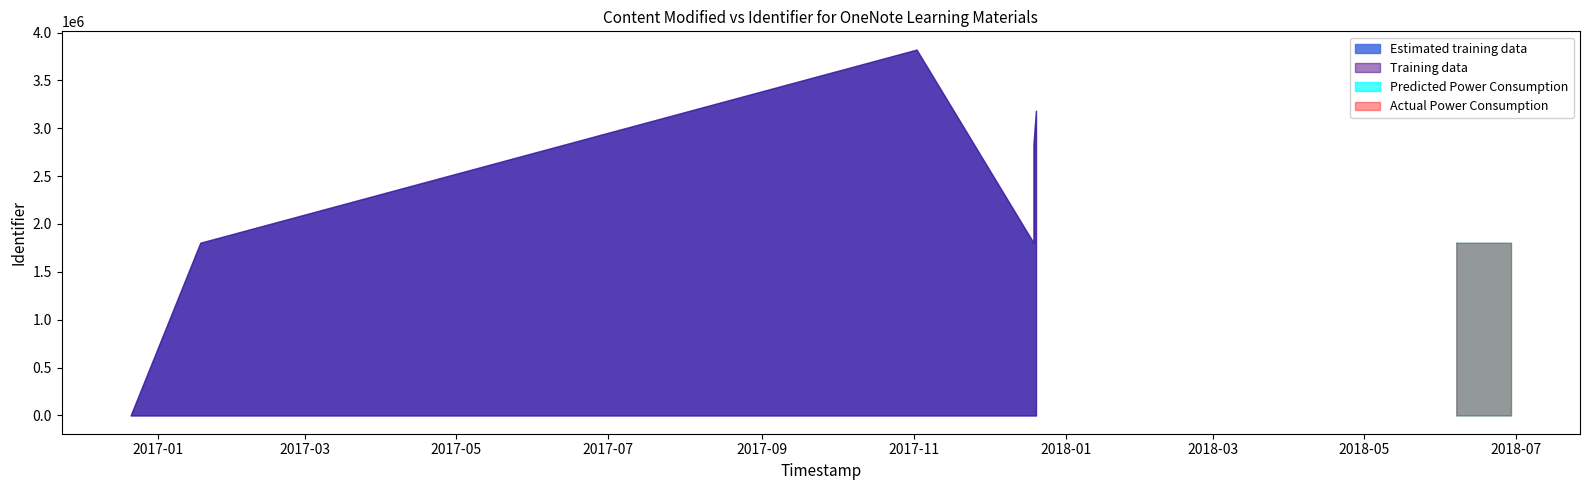

What is the label of the 3rd point from the right?

2017-12-20